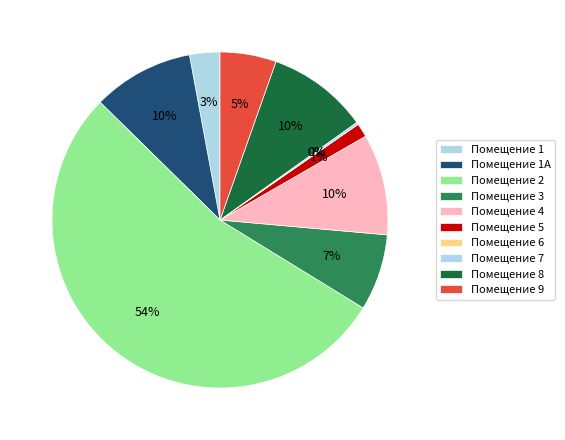

Which category has the smallest portion of the pie?

6